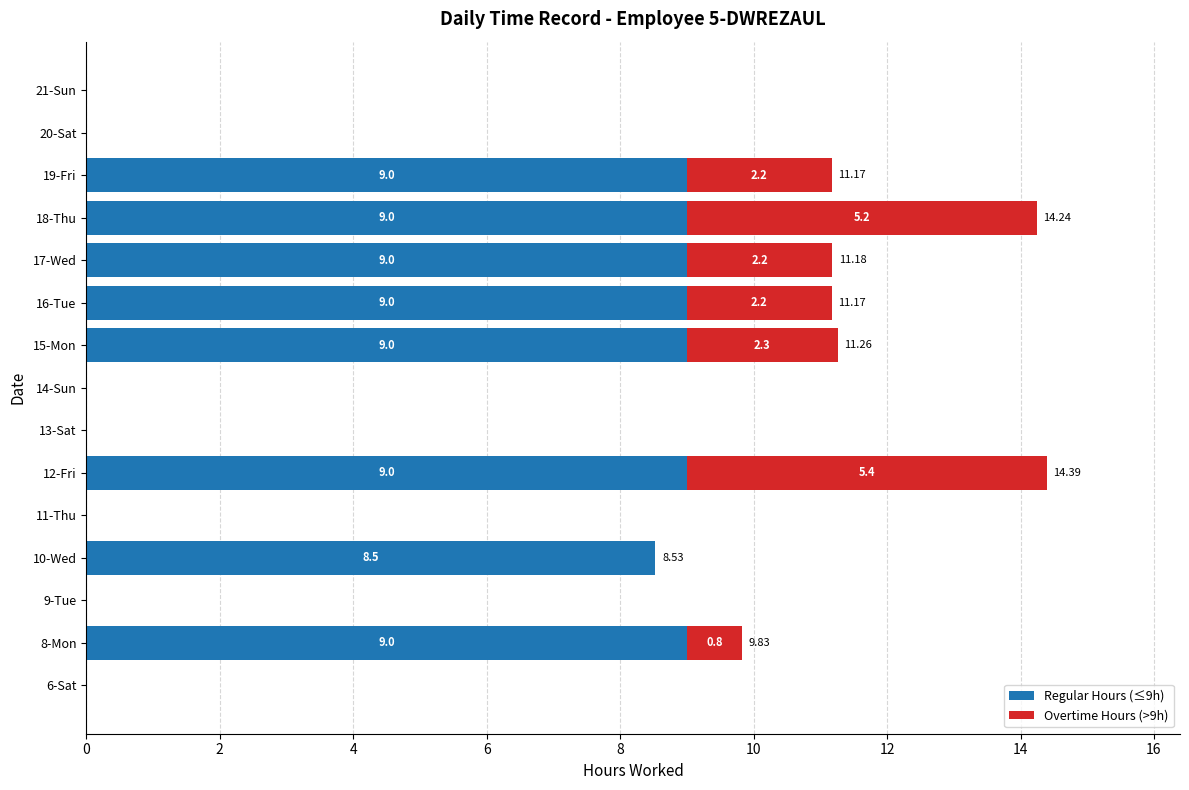

What is the sum of all Regular Hours (≤9h) values?

71.5